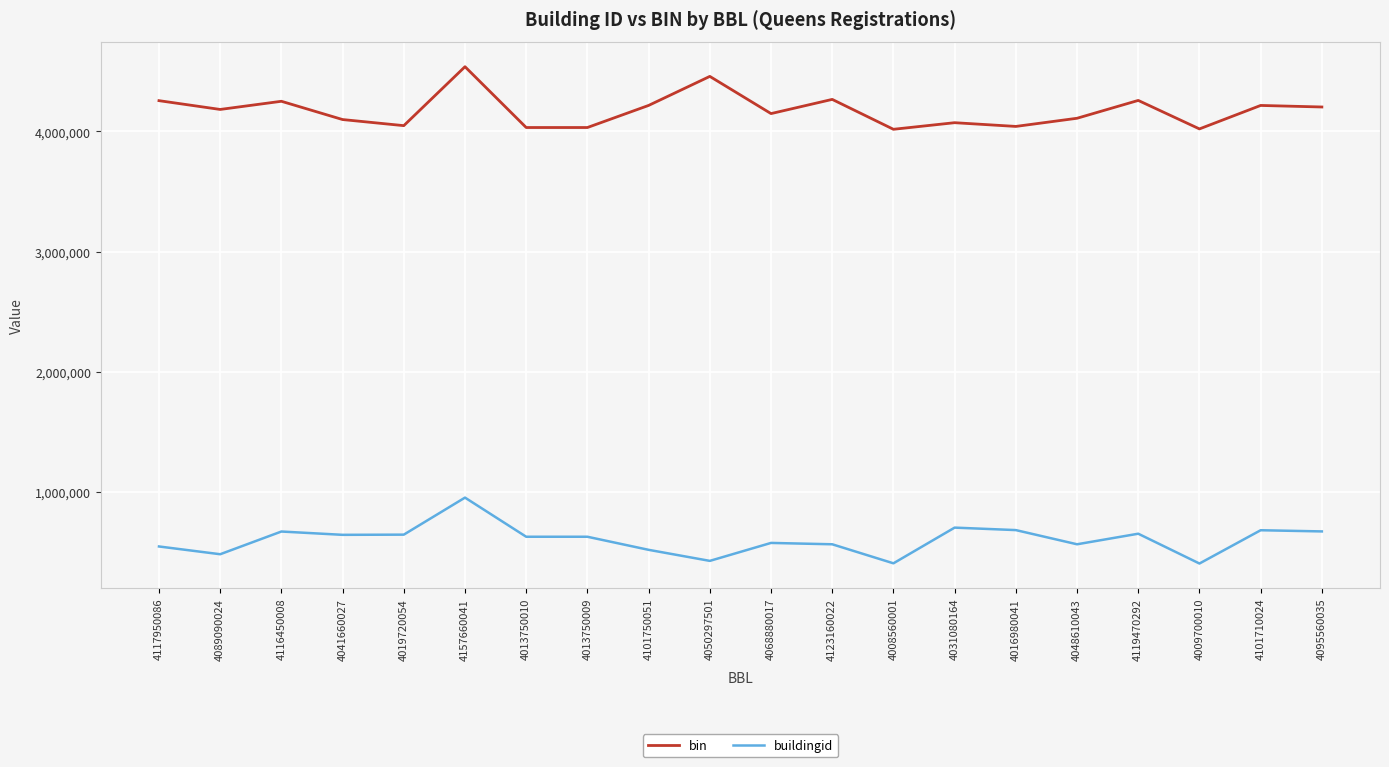

True or false: buildingid and bin intersect in this chart.

False